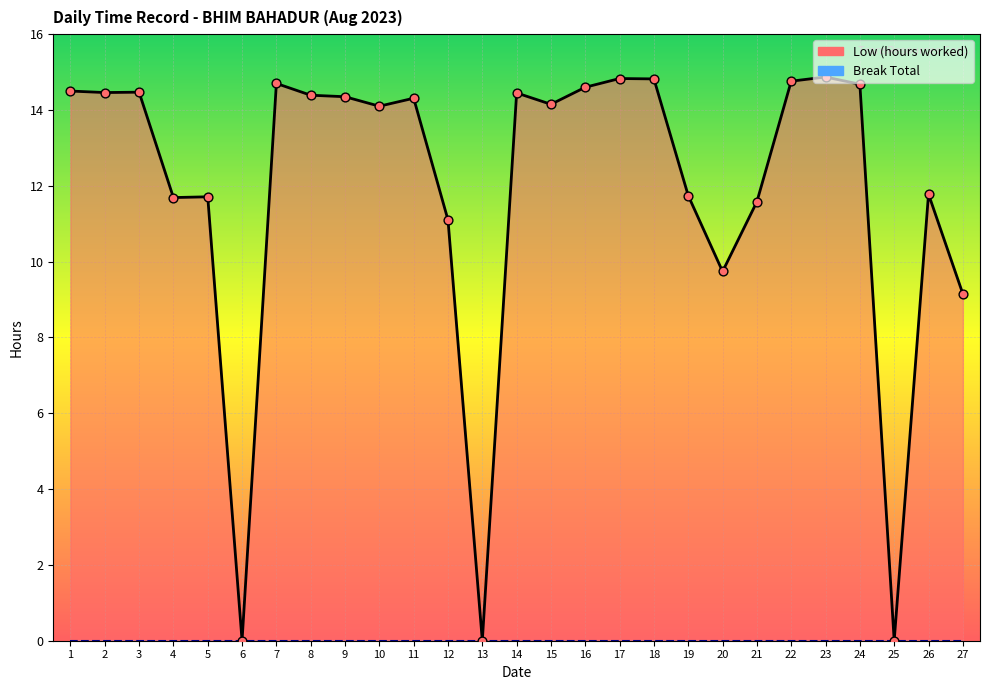

Which series contains the highest Y value?

Low